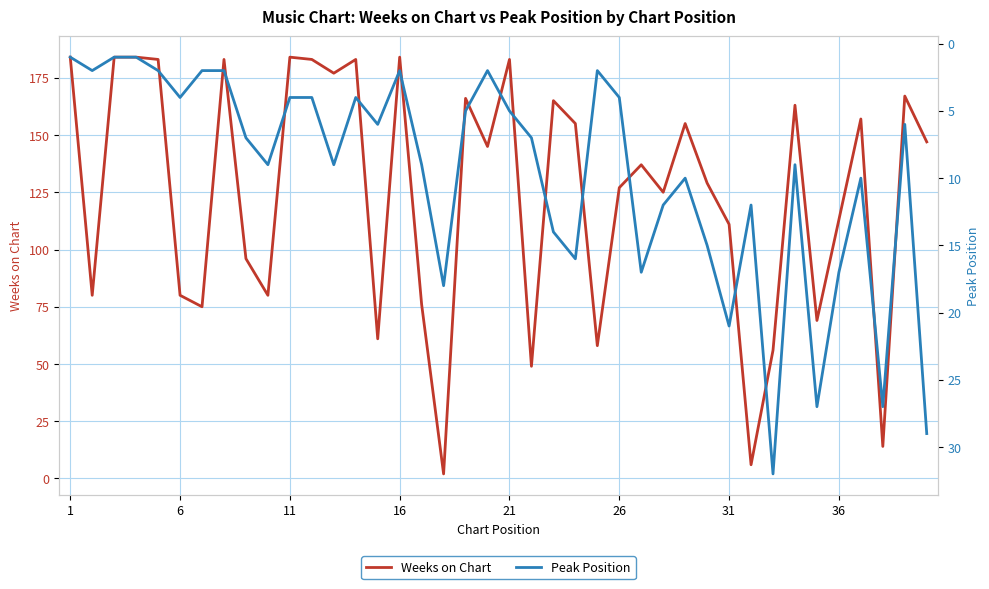

Rank the series by their average value, from lowest to highest.

Peak Position, Weeks on Chart